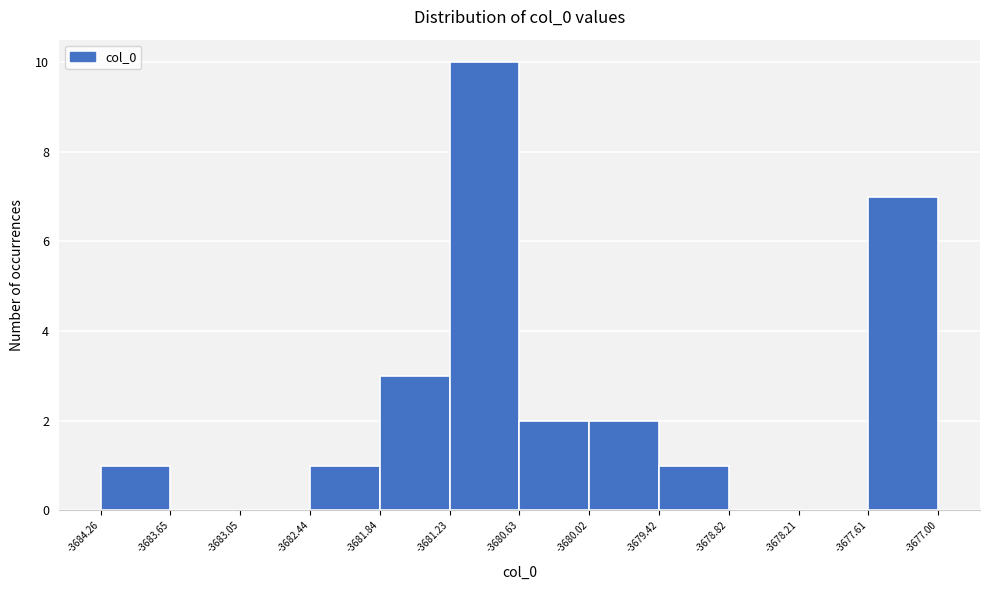

Over which range of the x-axis is the bar tallest?

-3681.23 to -3680.63